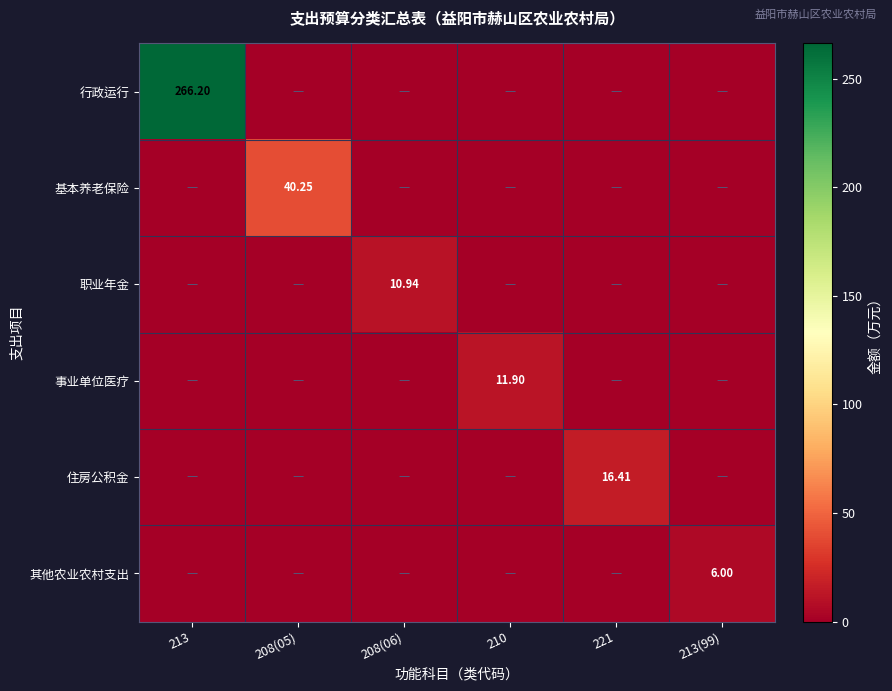

Is the value of 住房公积金 at 213 greater than the value of 职业年金 at 213(99)?

No